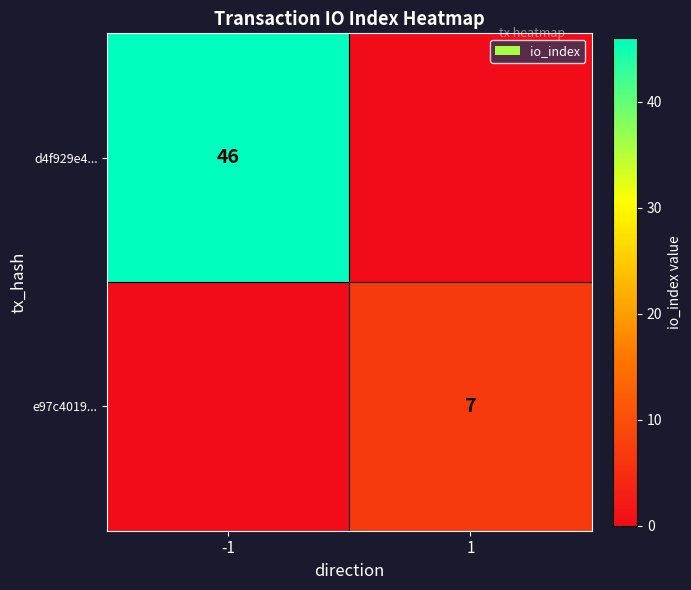

Is it true that e97c4019... equals 7 at 1?

True